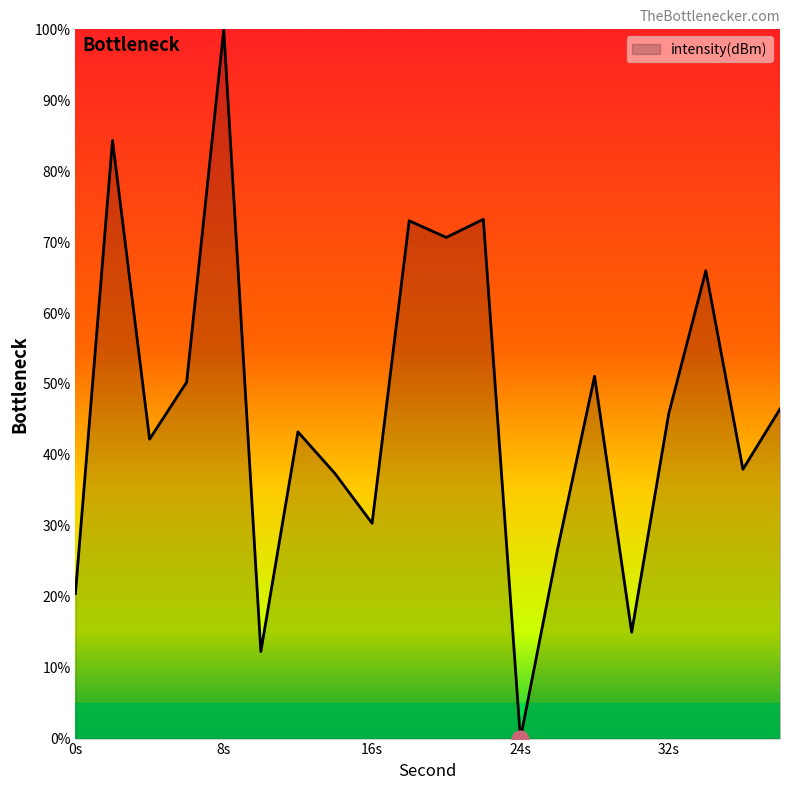

How many lines are shown in the chart?

1